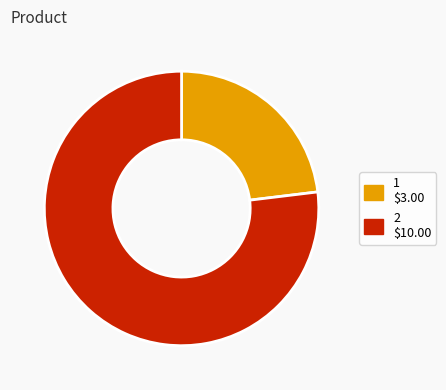

What is the ratio of the value at 1 to the value at 2?

0.3